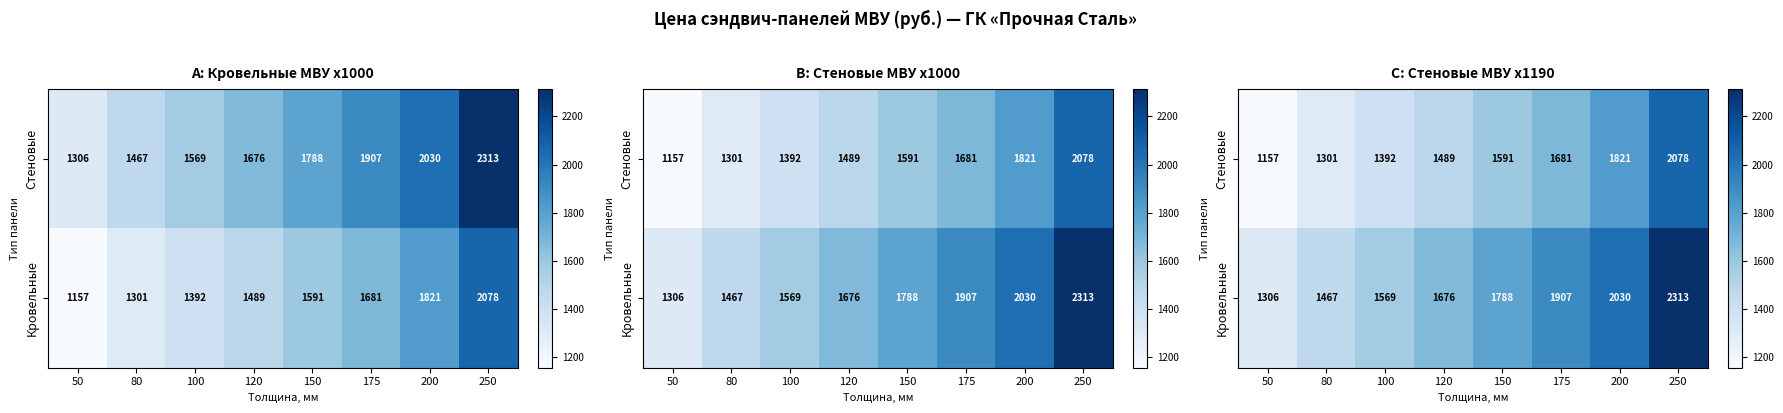

At how many categories does at least one series exceed 1233?

8